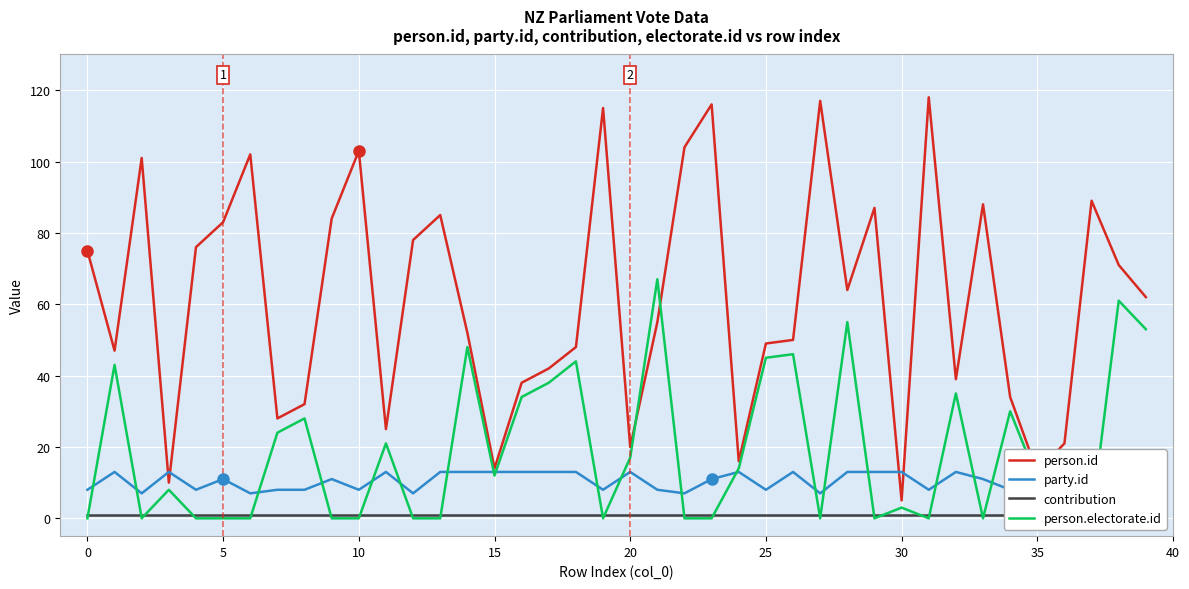

True or false: person.id and contribution cross at least once.

False